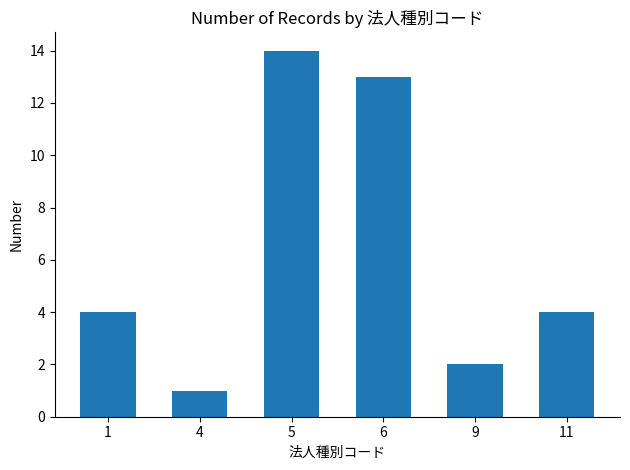

Reading right to left, what are all the values shown in this chart?

11=4	9=2	6=13	5=14	4=1	1=4